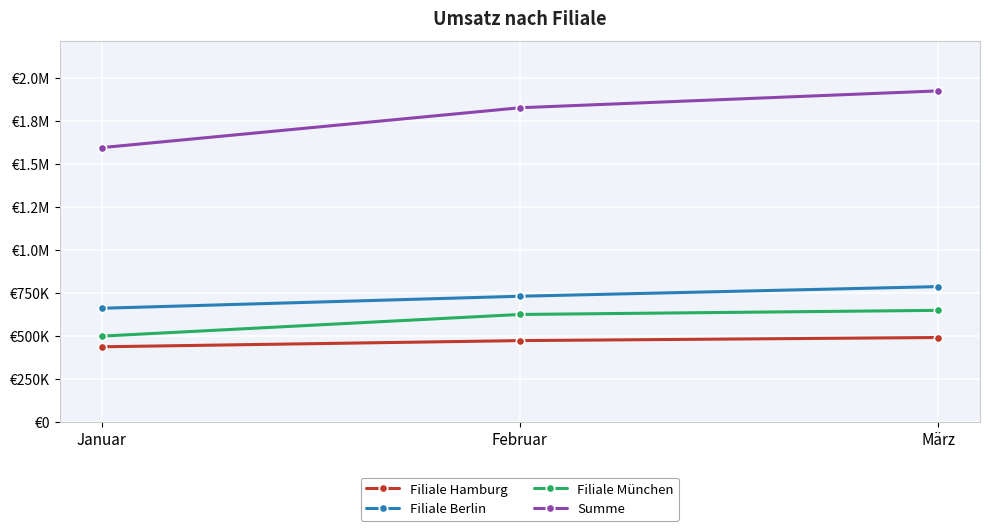

What are all the series names shown in the legend?

Filiale Hamburg, Filiale Berlin, Filiale München, Summe